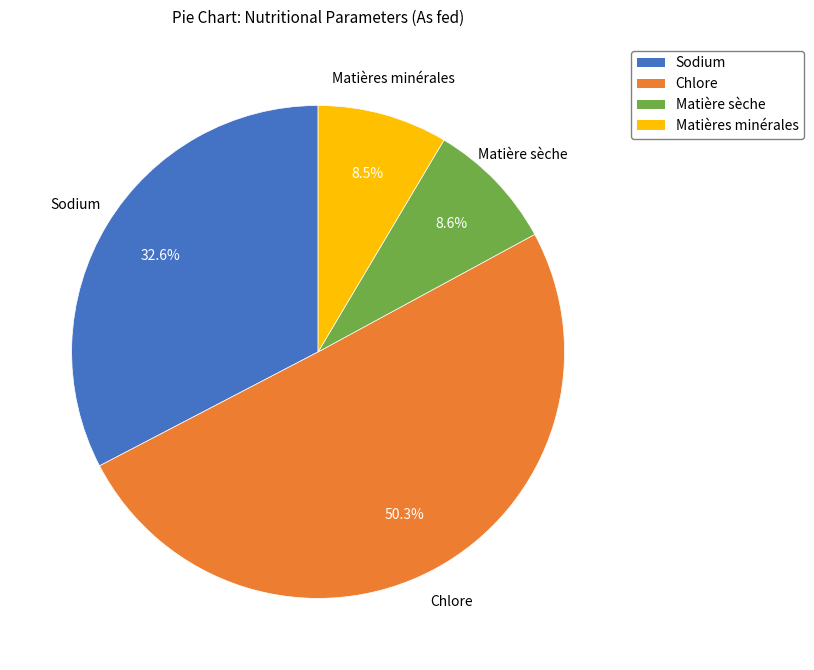

What percentage is the Chlore slice, to the nearest percent?

50%